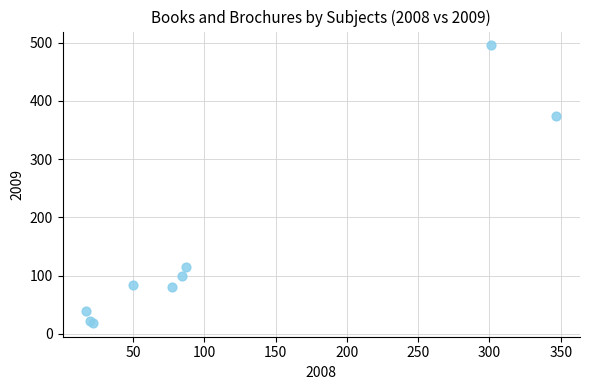

What Y value in the scatter plot is closest to 257?

374